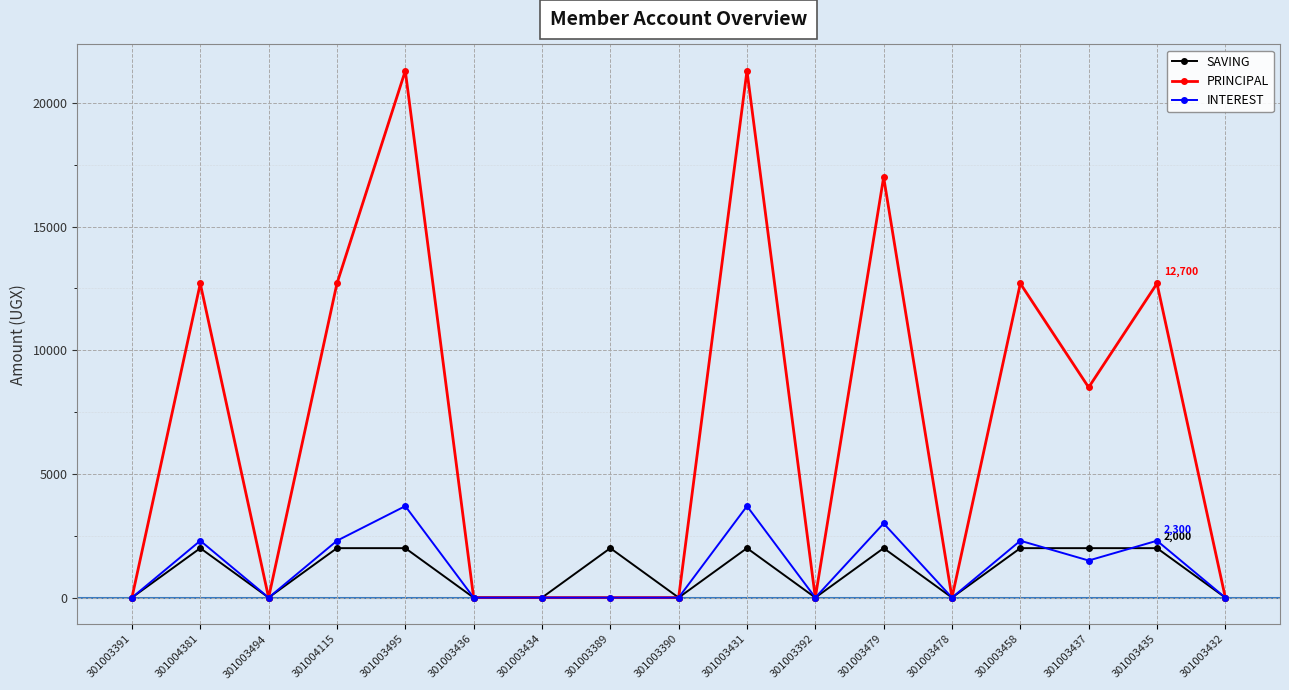

At how many categories does at least one series exceed 5976?

8